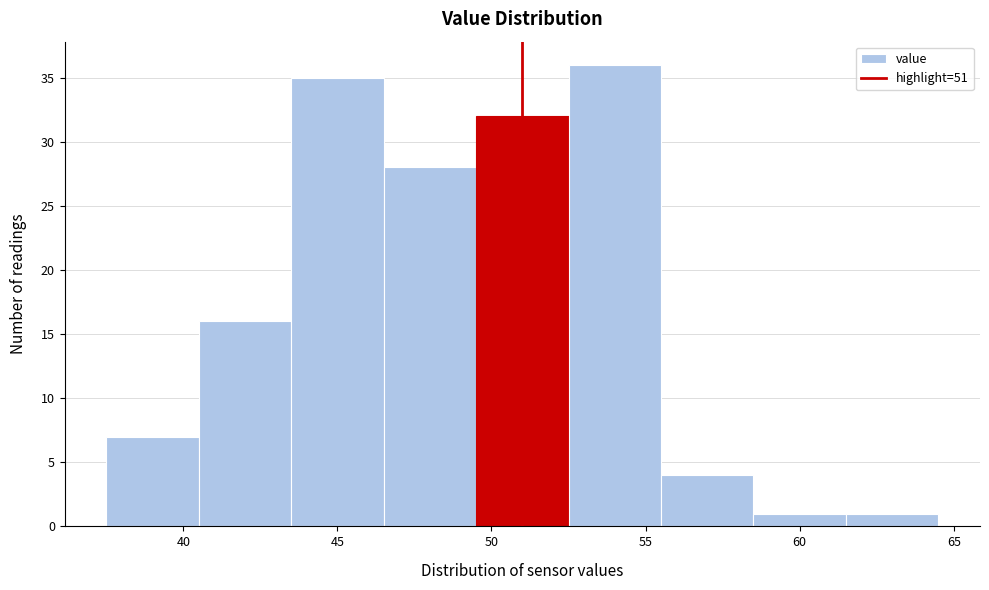

Reading left to right, list every bar in this chart as the range it spans on the x-axis followed by its height. The values are not printed on the chart, so give them approximately, as read against the axis.

37.5 to 40.5: 7
40.5 to 43.5: 16
43.5 to 46.5: 35
46.5 to 49.5: 28
49.5 to 52.5: 32
52.5 to 55.5: 36
55.5 to 58.5: 4
58.5 to 61.5: 1
61.5 to 64.5: 1